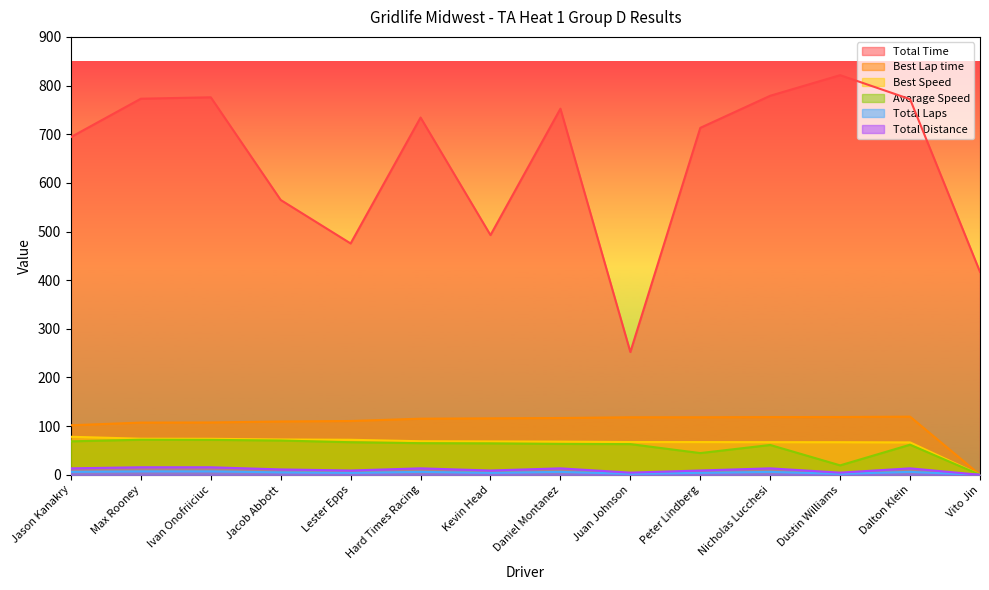

True or false: Best Speed and Total Distance intersect in this chart.

False